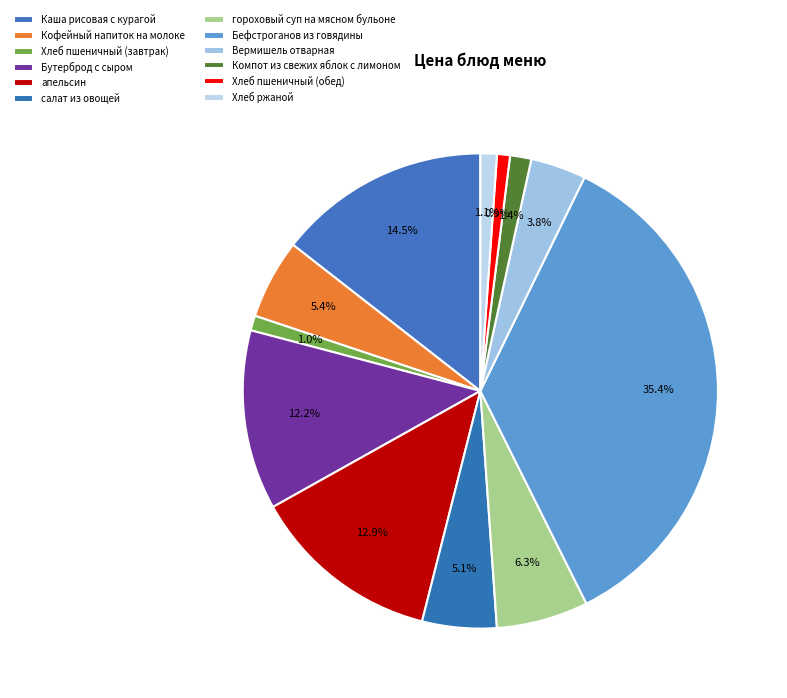

How many segments does this pie chart have?

12